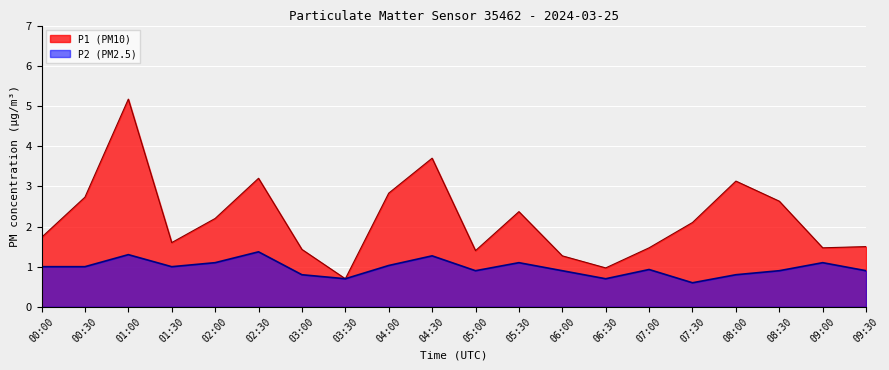

Rank the series by their maximum value, from highest to lowest.

P1, P2